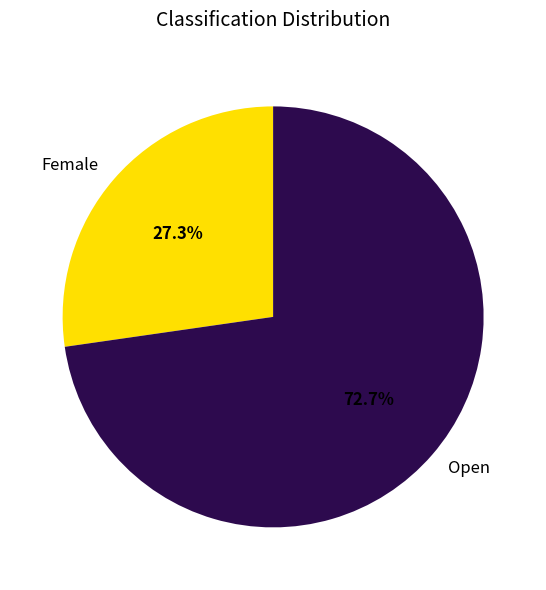

Do Open and Female together represent more than half of the pie?

Yes